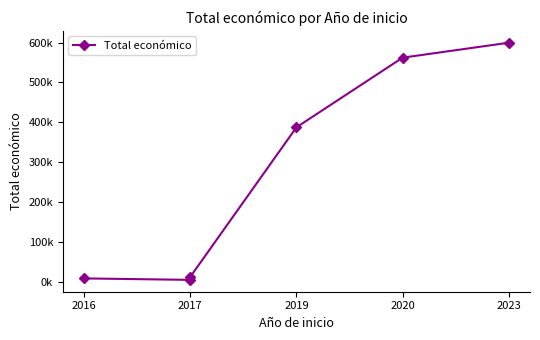

Reading left to right, transcribe all the data shown in this chart.

7980	4320	11920	387426	562281	599820